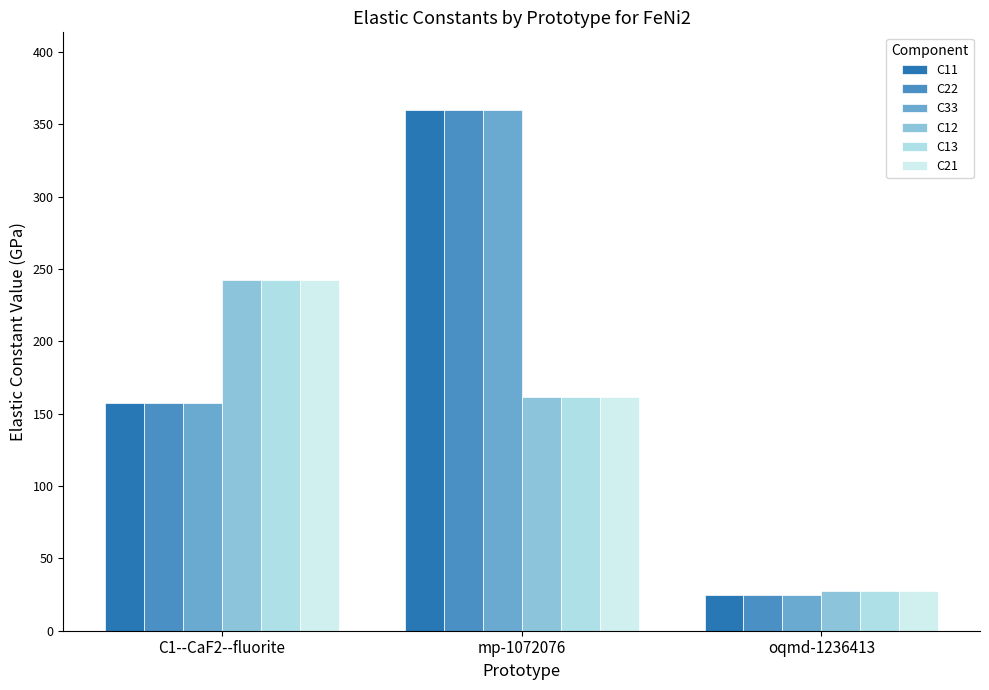

True or false: C21 has a value of 27.5 at oqmd-1236413.

True